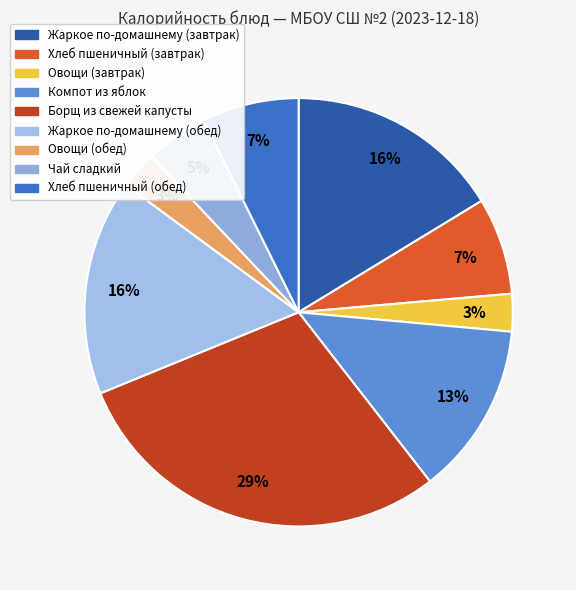

The Жаркое по-домашнему (завтрак) slice represents 7% of the pie. True or false?

False